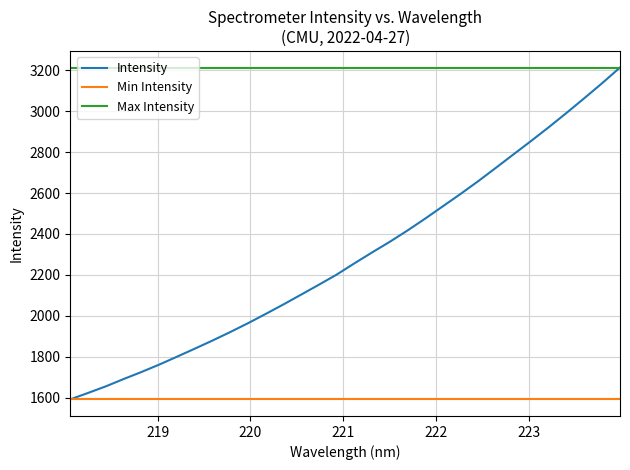

What is the greatest value displayed?

3213.1